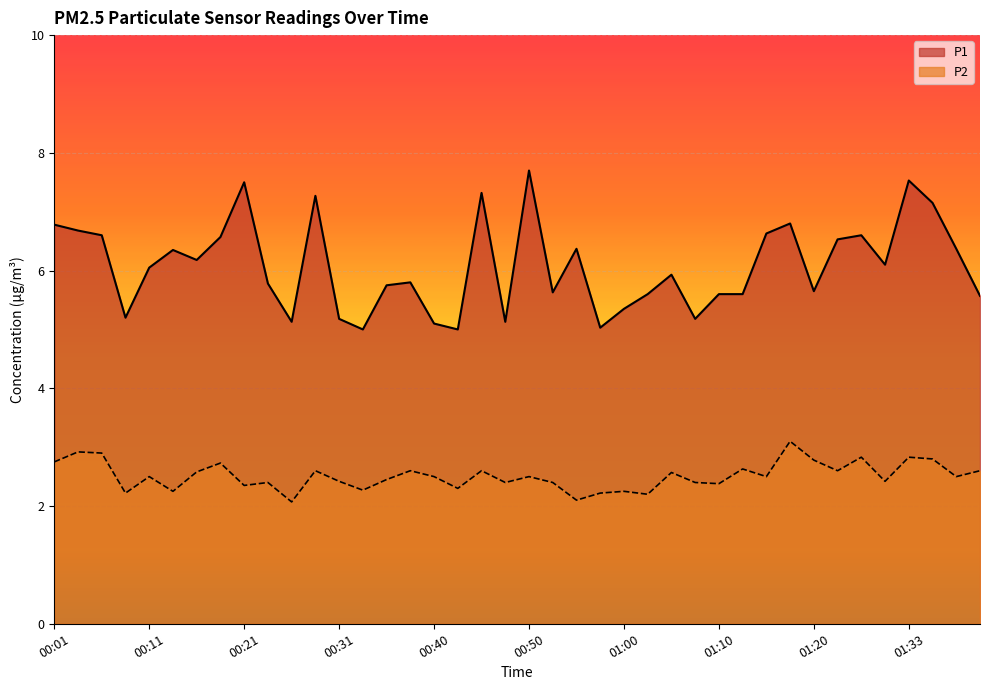

At which label does P1 first exceed 6?

00:01